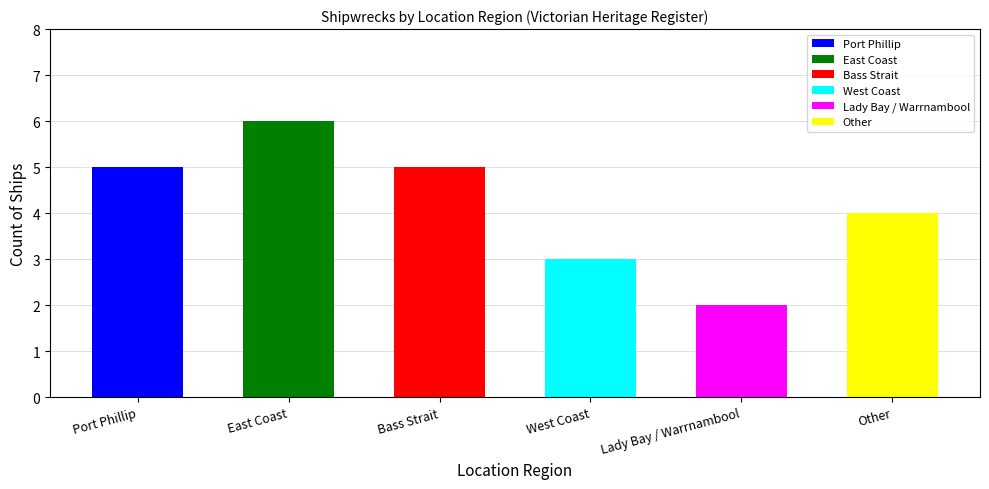

Reading left to right, transcribe all the data shown in this chart.

Port Phillip=5	East Coast=6	Bass Strait=5	West Coast=3	Lady Bay / Warrnambool=2	Other=4